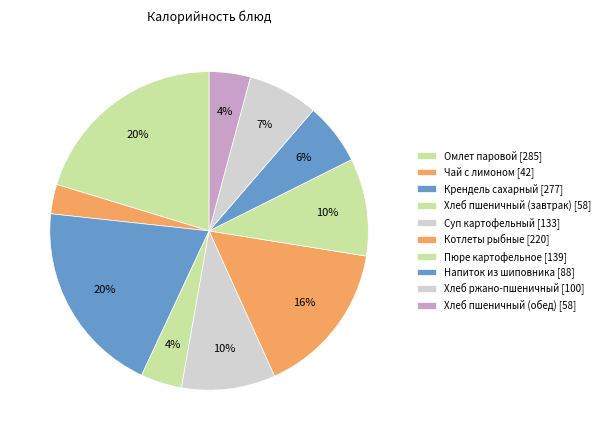

Is it true that Омлет паровой is 33% of the pie?

False